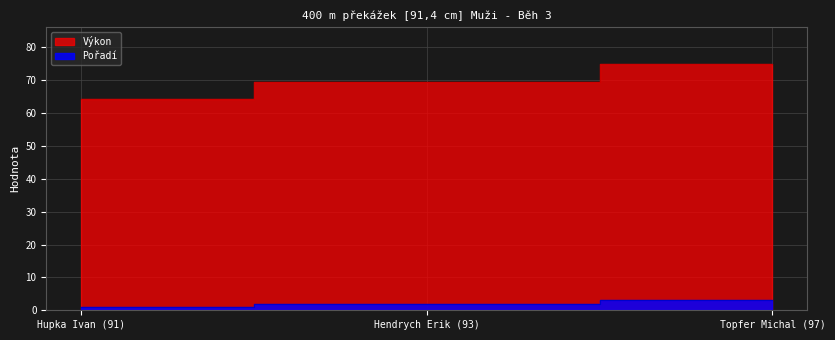

What is the minimum value for Výkon?

64.2